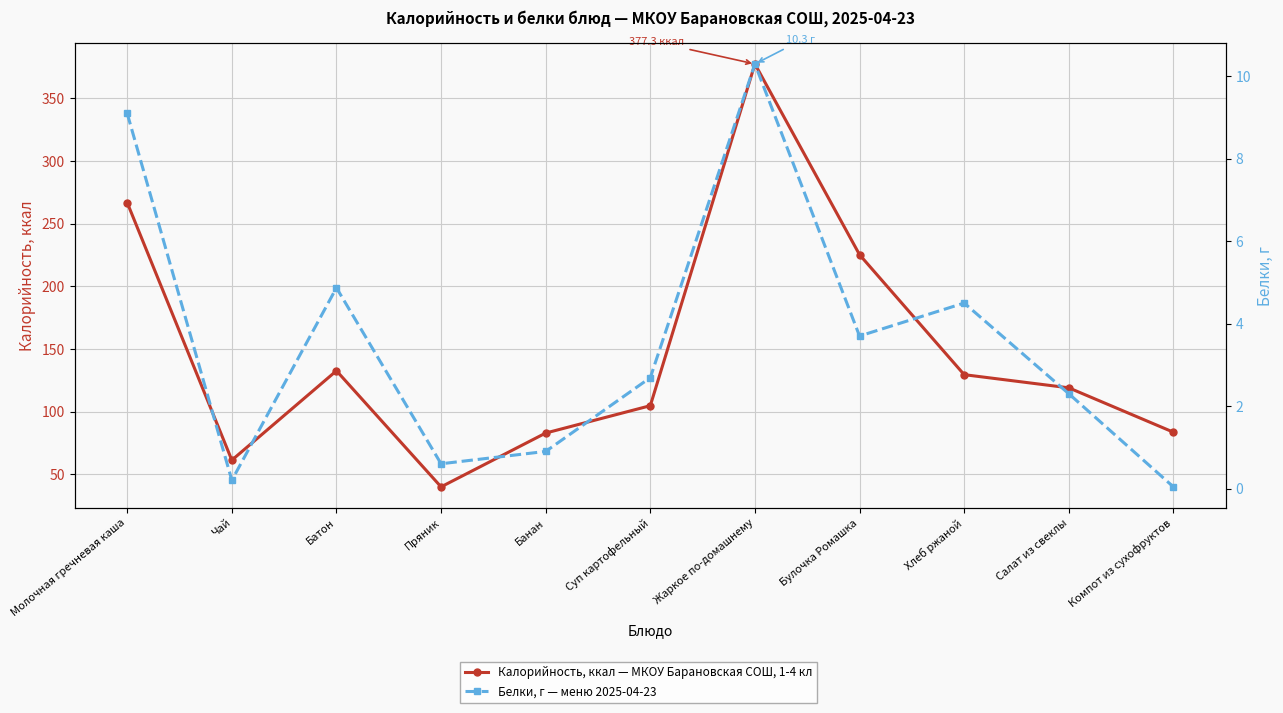

Rank the series by their average value, from highest to lowest.

Калорийность, Белки